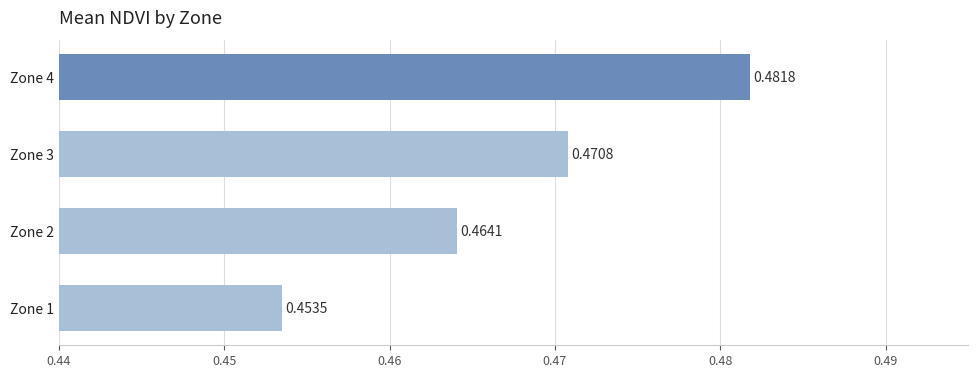

Does the chart contain stacked bars?

No